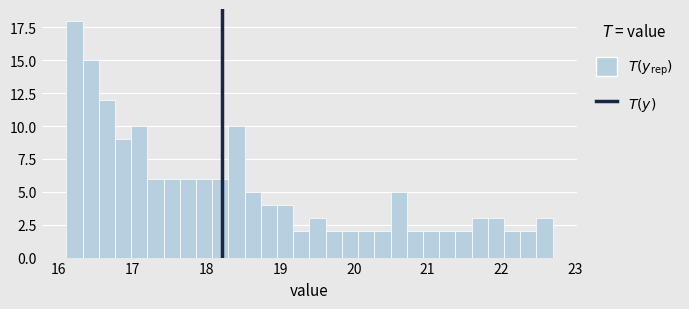

Read against the x-axis, roughly where is the centre of the tallest bar?

16.2